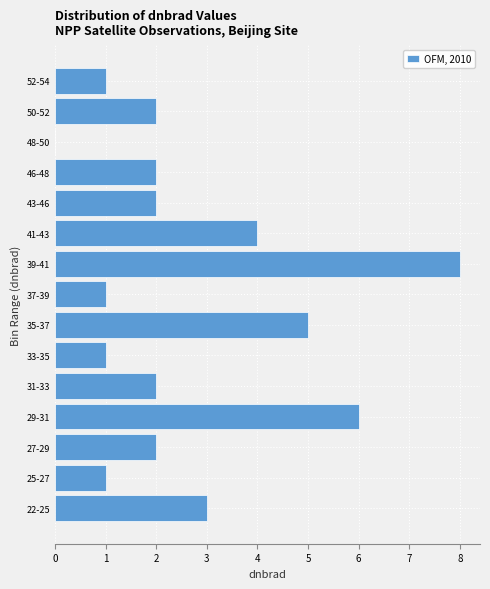

Reading bottom to top, what are all the values shown in this chart?

22-25=3	25-27=1	27-29=2	29-31=6	31-33=2	33-35=1	35-37=5	37-39=1	39-41=8	41-43=4	43-46=2	46-48=2	48-50=0	50-52=2	52-54=1